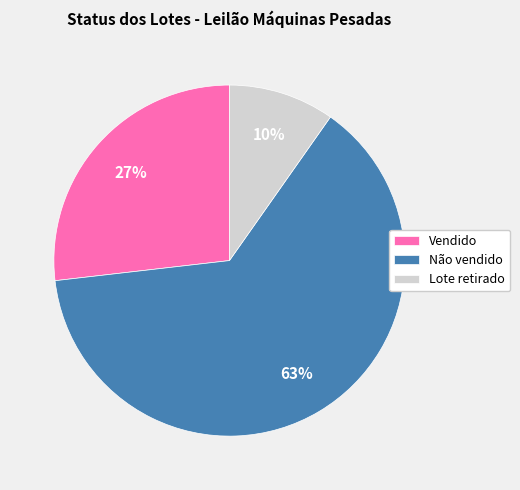

Do Não vendido and Vendido together represent more than half of the pie?

Yes